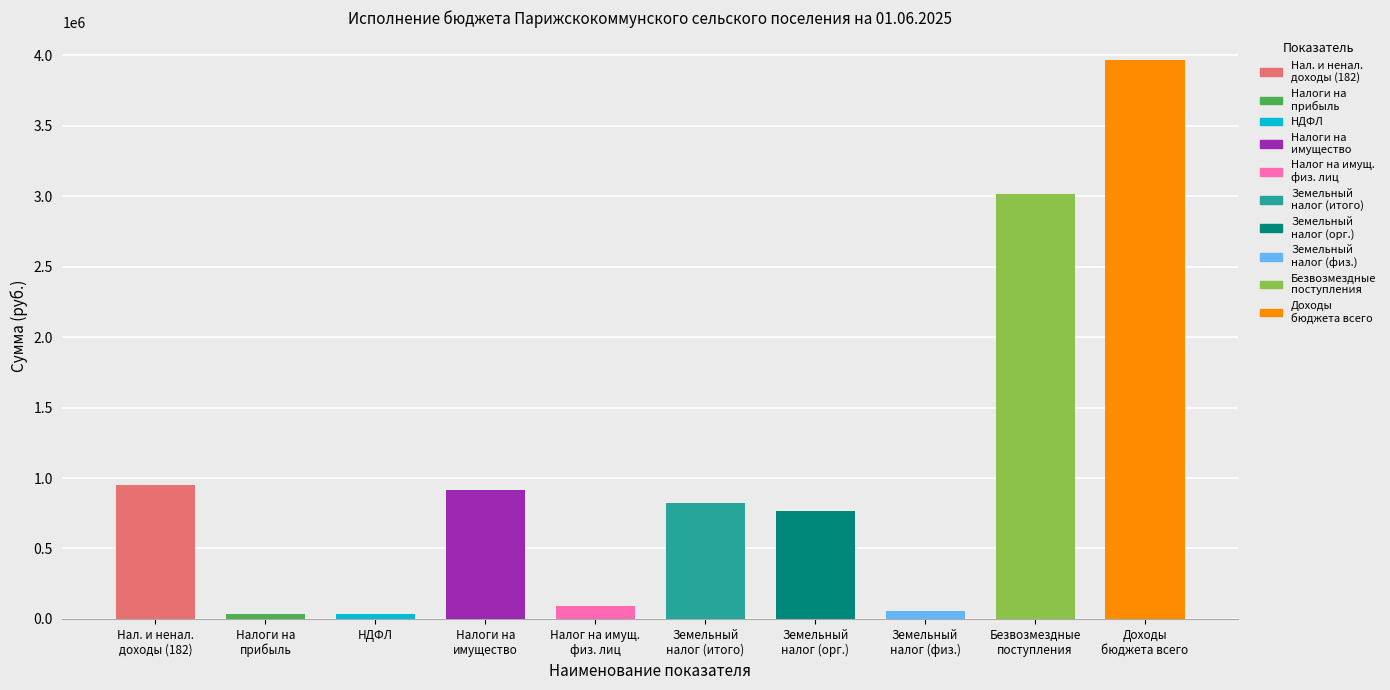

What is the maximum value shown in the chart?

3967195.0